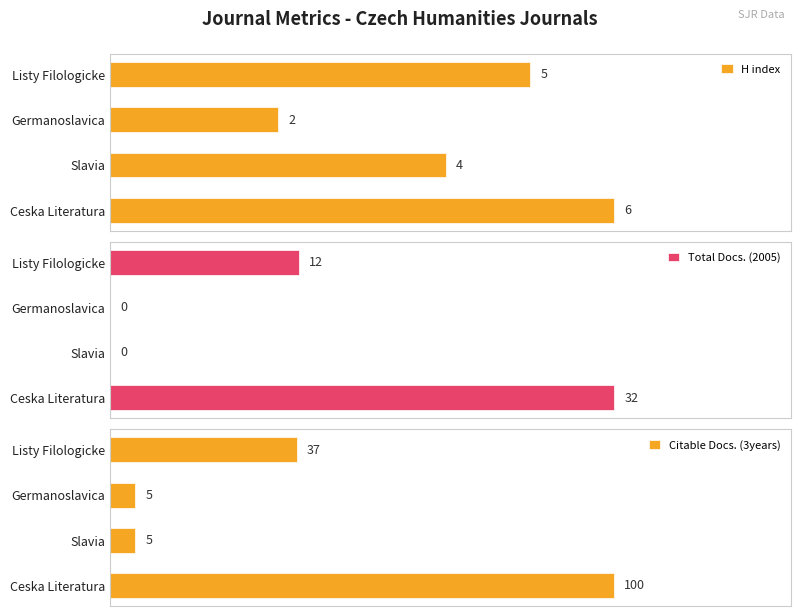

How many values in Total Docs. (2005) are above zero?

2